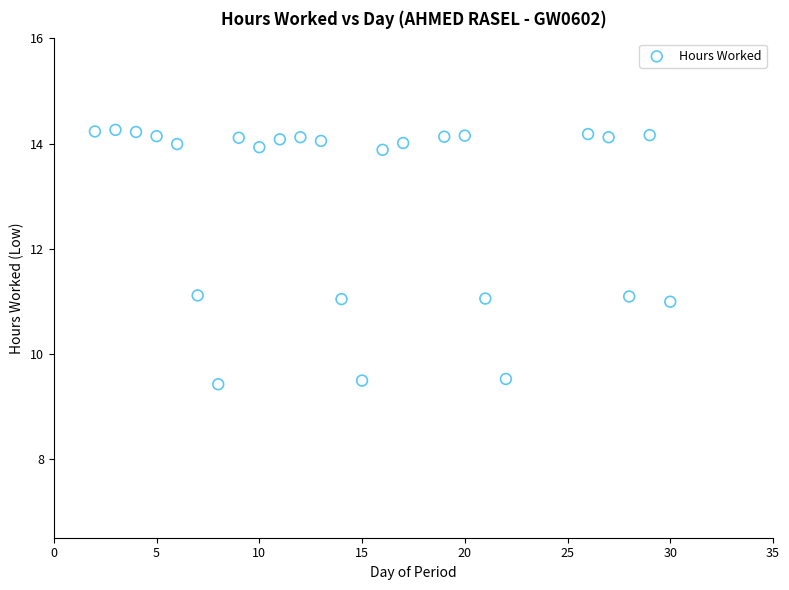

What is the range of Y values (max minus min)?

4.8